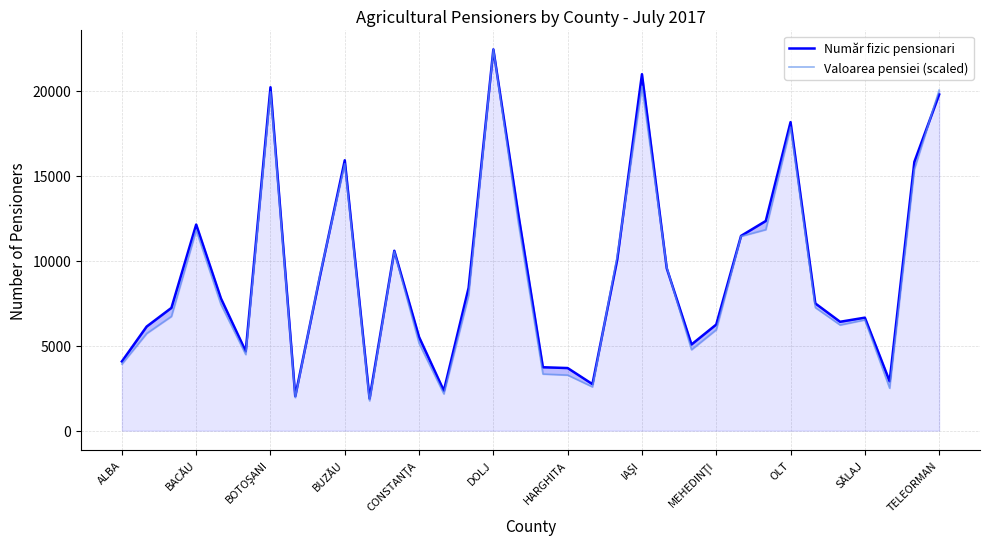

Which series has the largest total across all categories?

Număr fizic pensionari